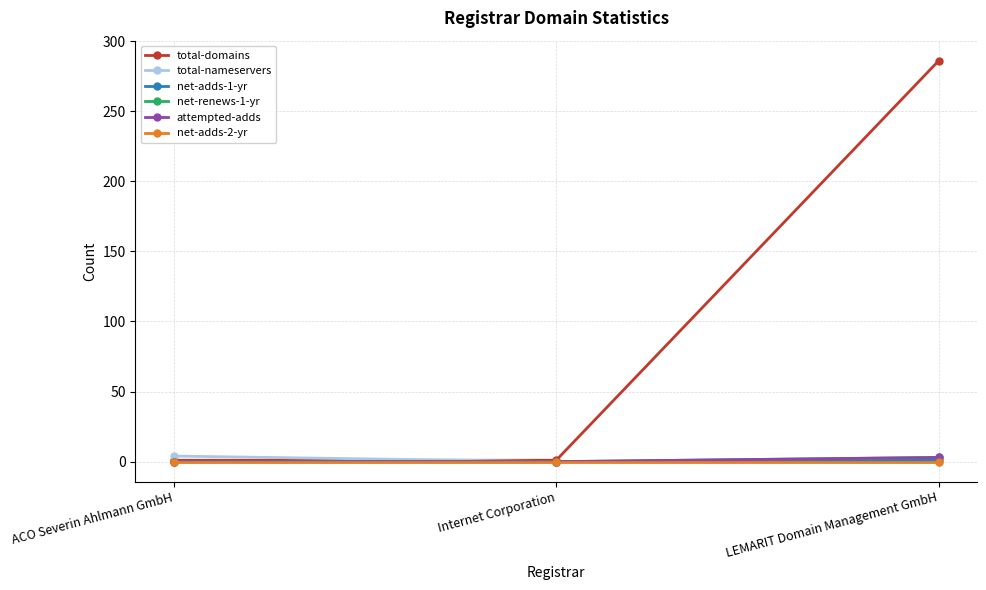

At which category does the chart reach its minimum across all series?

Internet Corporation